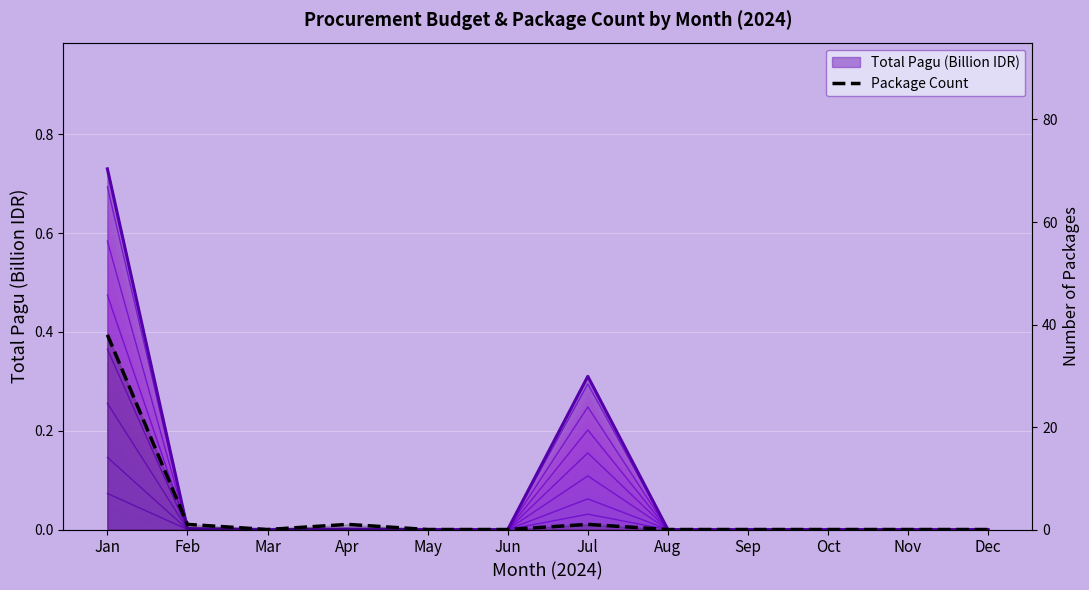

Between Jan and Aug, which series saw the biggest shift?

Package Count